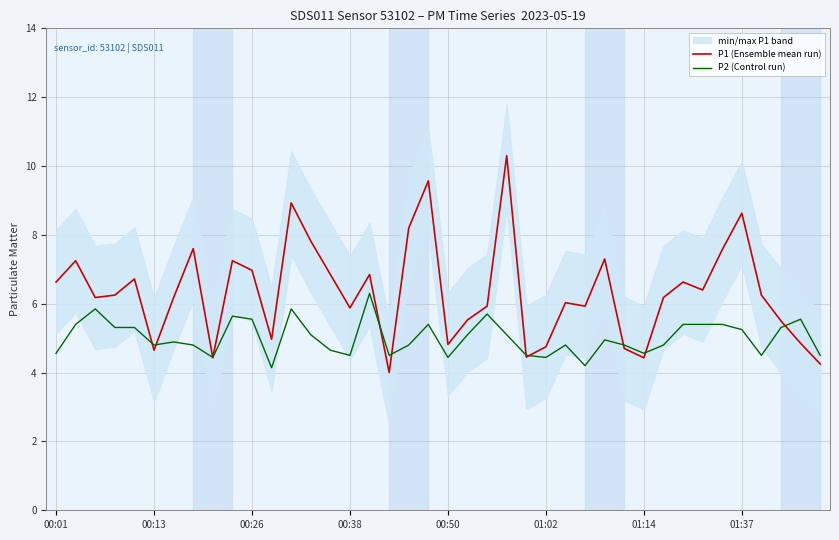

Where is P2 (Control run) nearest to the value 5?

28